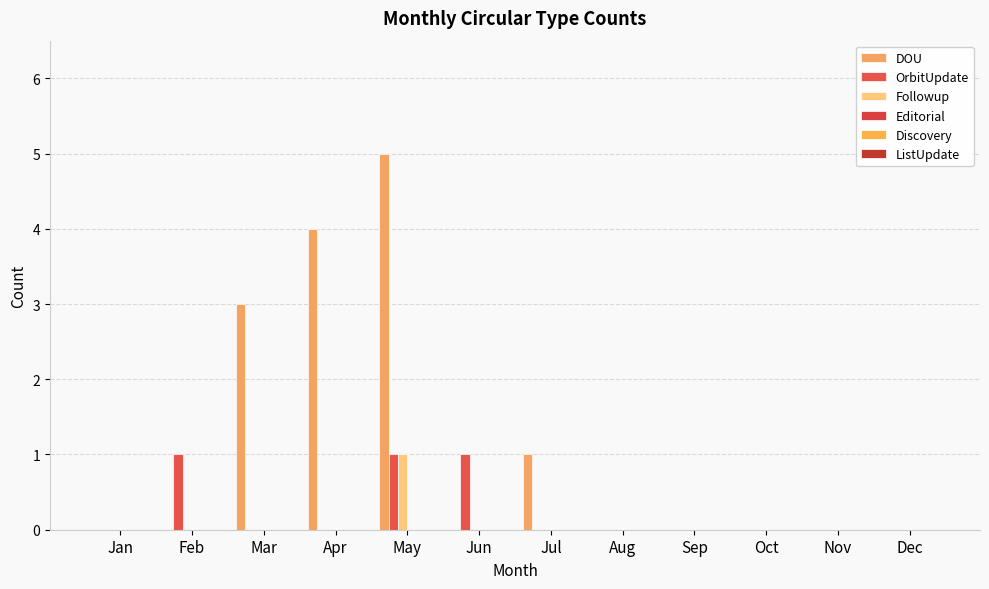

At which label does DOU reach its minimum?

Jan